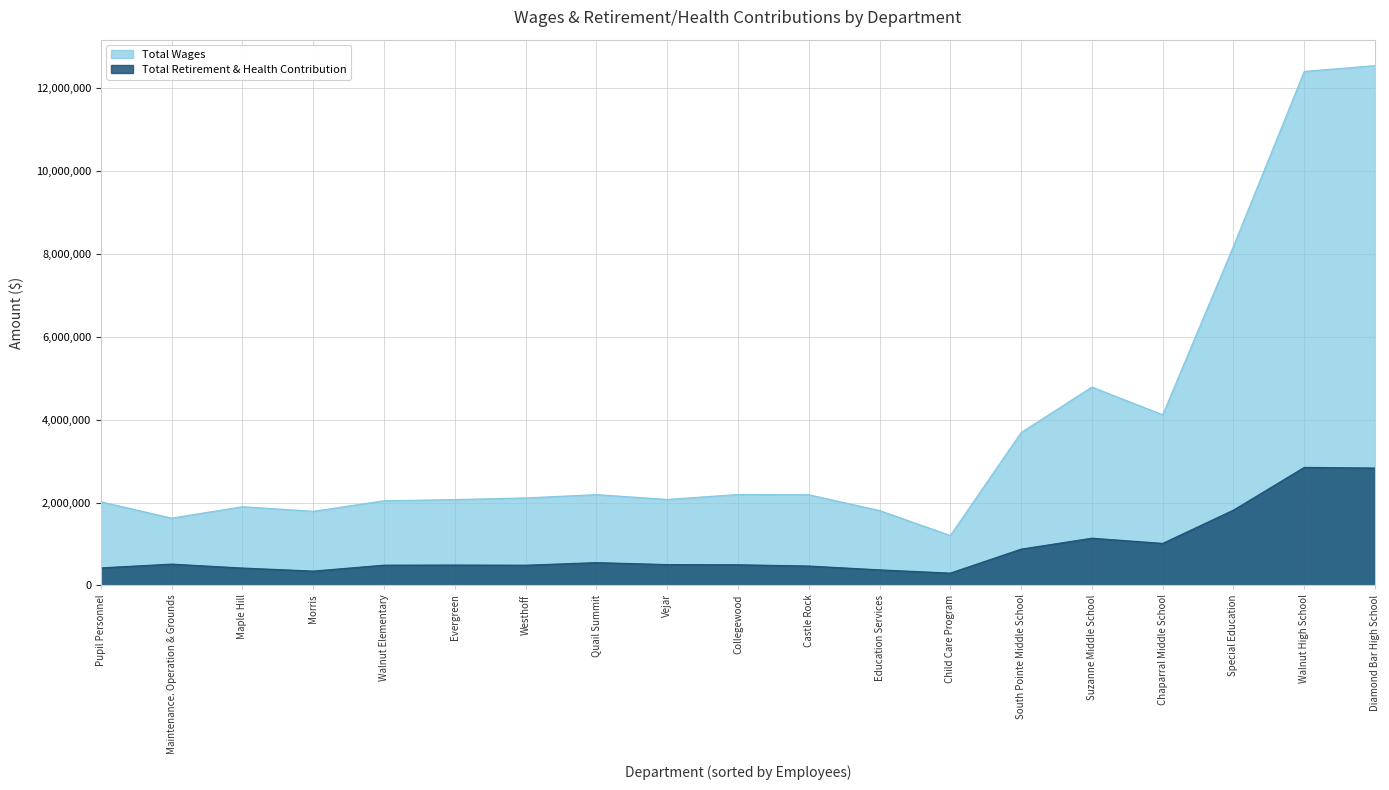

Which has a higher value, Maple Hill or Chaparral Middle School?

Chaparral Middle School